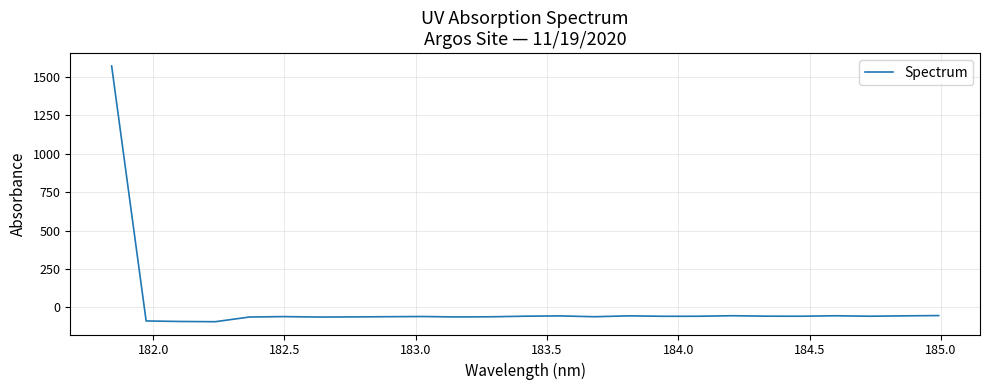

What is the maximum value shown in the chart?

1569.1